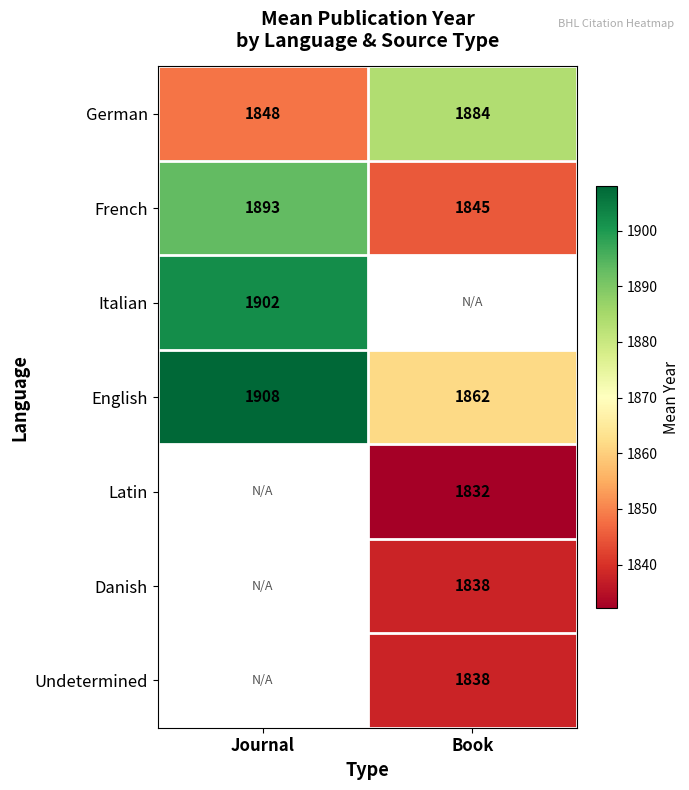

What is the average value of the French series?

1869.0